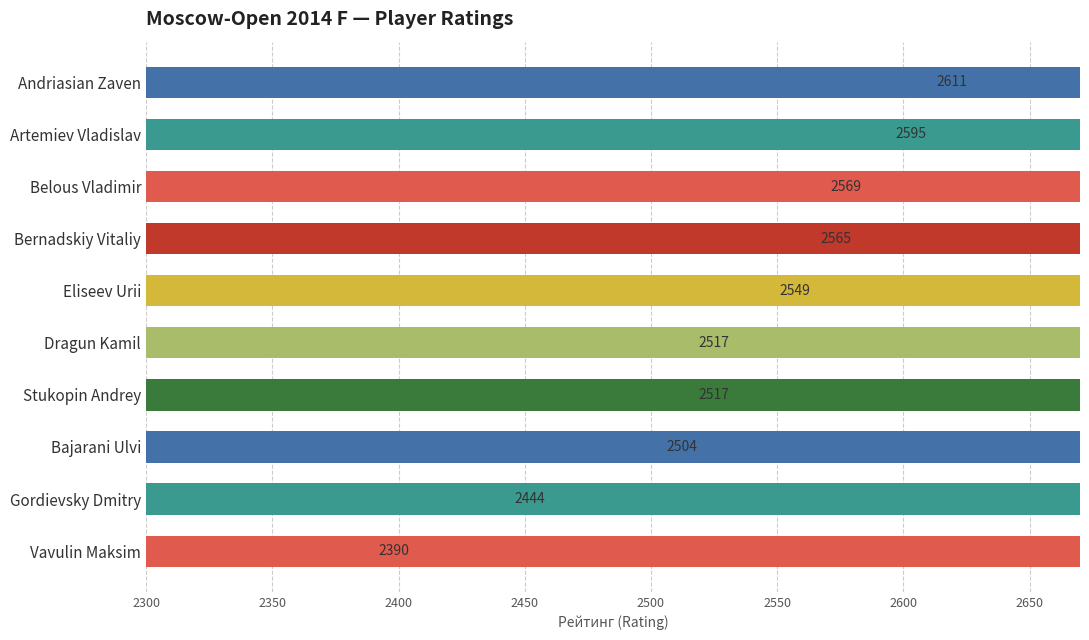

What is the ratio of the value at Artemiev Vladislav to the value at Eliseev Urii?

1.0